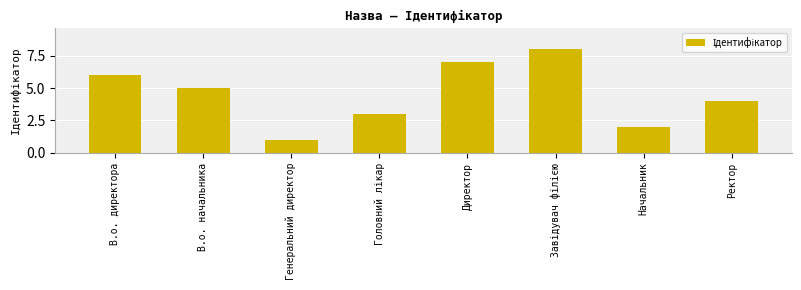

Count the number of data series in this chart.

1